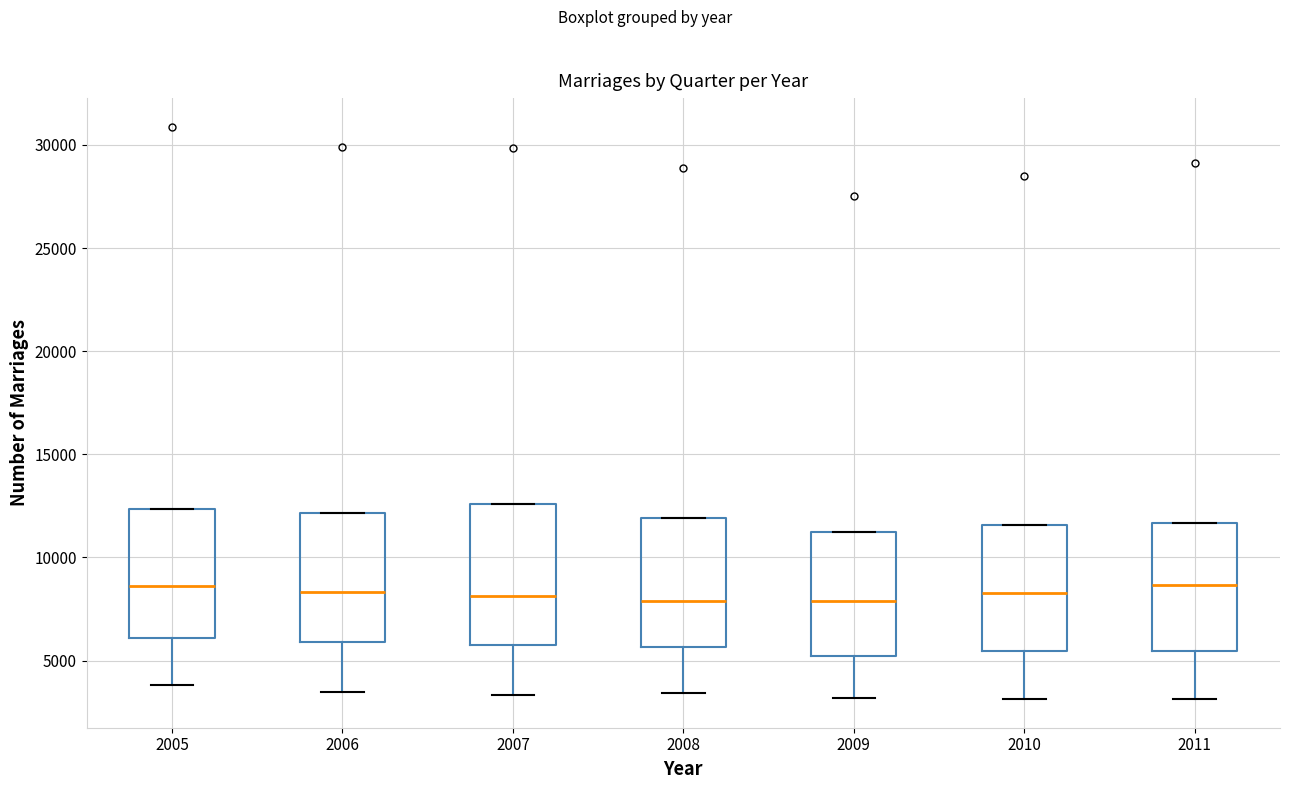

Reading left to right, read every box against the y-axis: the position of its median line, the range the box covers, and the ends of its whiskers. The values are not printed on the chart, so give them approximately, as read against the axis.

2005: median 8500, box 6000 to 12500, whiskers 4000 to 12500
2006: median 8500, box 6000 to 12000, whiskers 3500 to 12000
2007: median 8000, box 6000 to 12500, whiskers 3500 to 12500
2008: median 8000, box 5500 to 12000, whiskers 3500 to 12000
2009: median 8000, box 5000 to 11500, whiskers 3000 to 11500
2010: median 8500, box 5500 to 11500, whiskers 3000 to 11500
2011: median 8500, box 5500 to 11500, whiskers 3000 to 11500